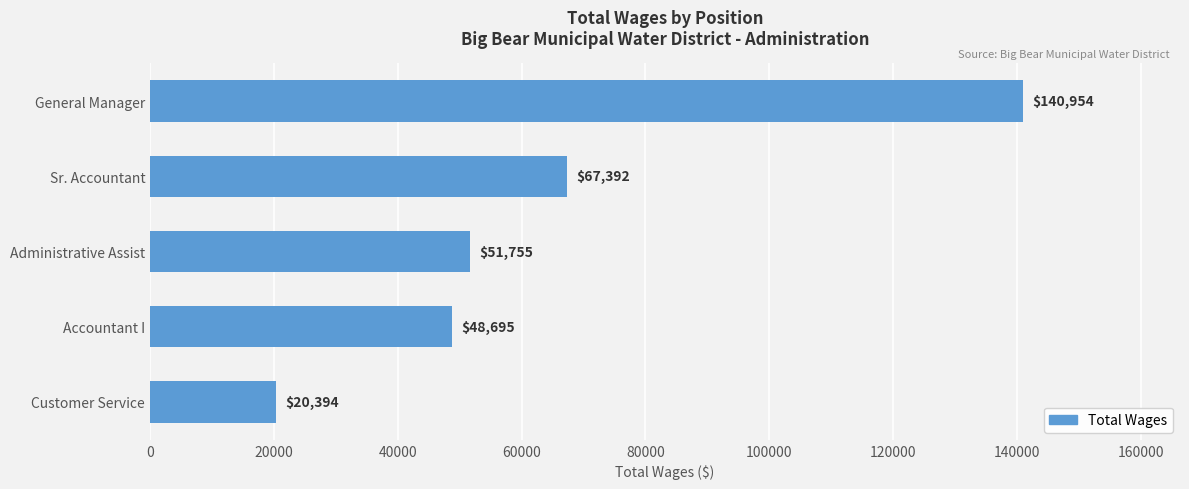

What is the average value?

65838